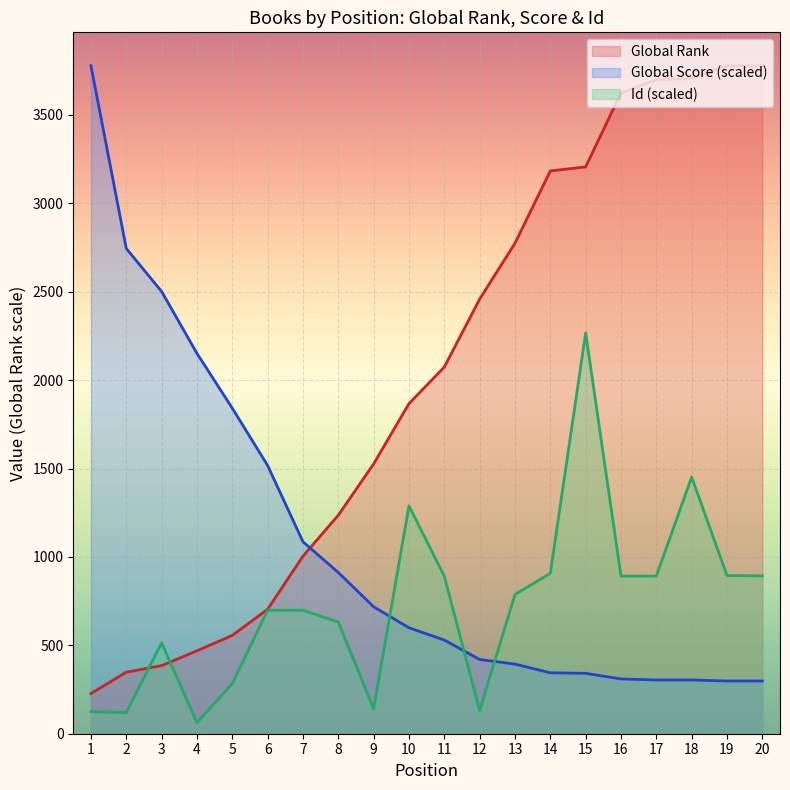

The Global Rank series shows 491.1 at 7. True or false?

False